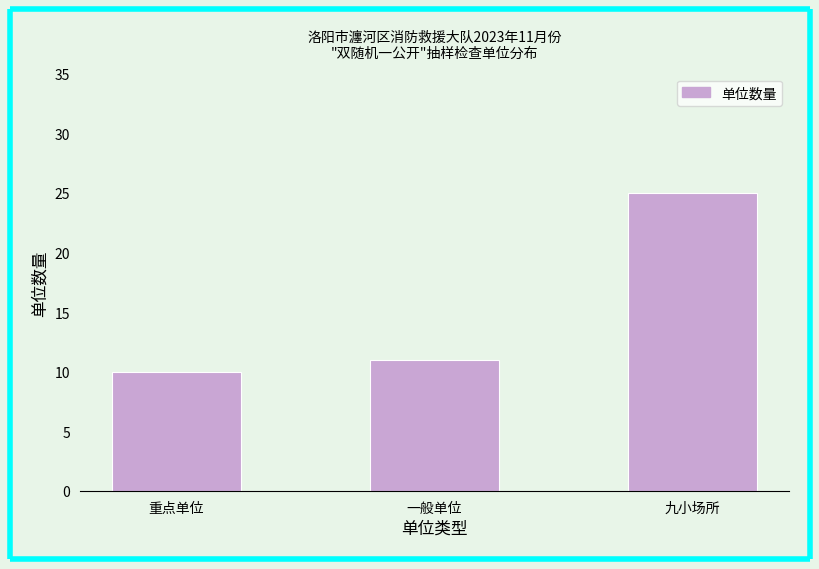

Reading left to right, transcribe all the data shown in this chart.

10	11	25